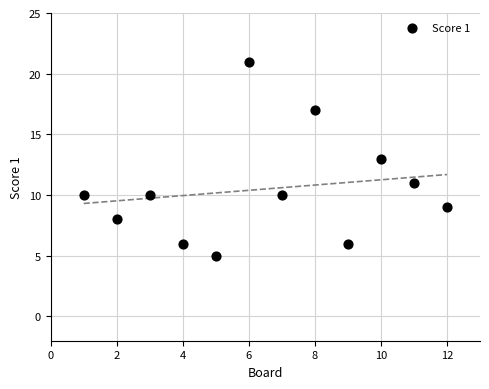

What is the range of X values (max minus min)?

11